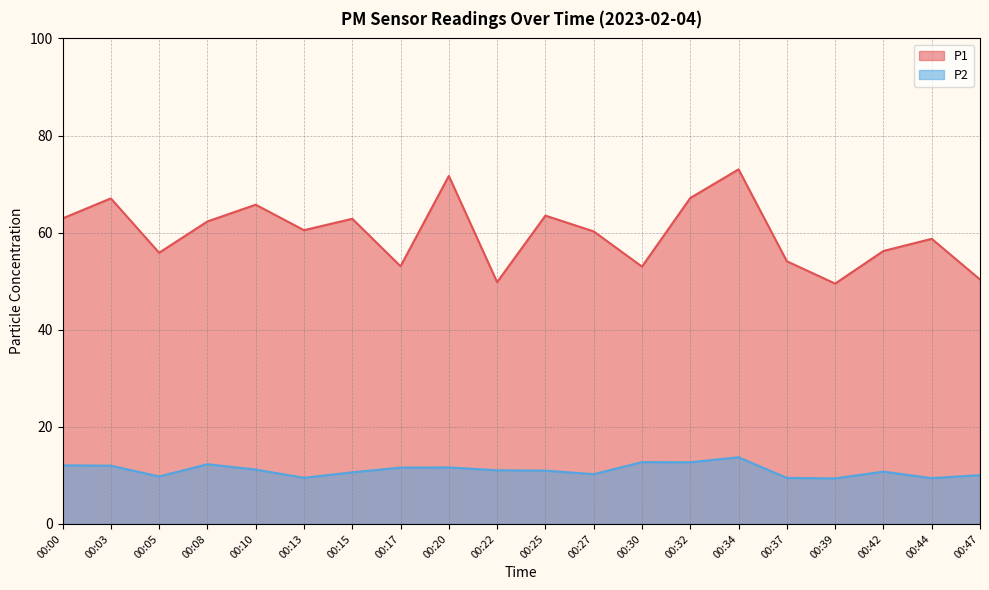

Reading right to left, what are all the values shown in this chart?

P1: 50.4	58.7	56.2	49.5	54.1	73.0	67.1	53.0	60.2	63.5	49.8	71.7	53.1	62.9	60.5	65.8	62.3	55.9	67.0	62.9
P2: 10.1	9.4	10.8	9.4	9.5	13.7	12.7	12.7	10.2	11.0	11.1	11.6	11.6	10.6	9.5	11.2	12.3	9.8	12.0	12.1